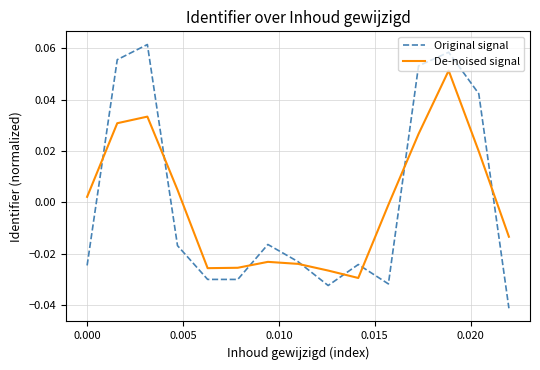

How many times do De-noised signal and Original signal cross each other?

8